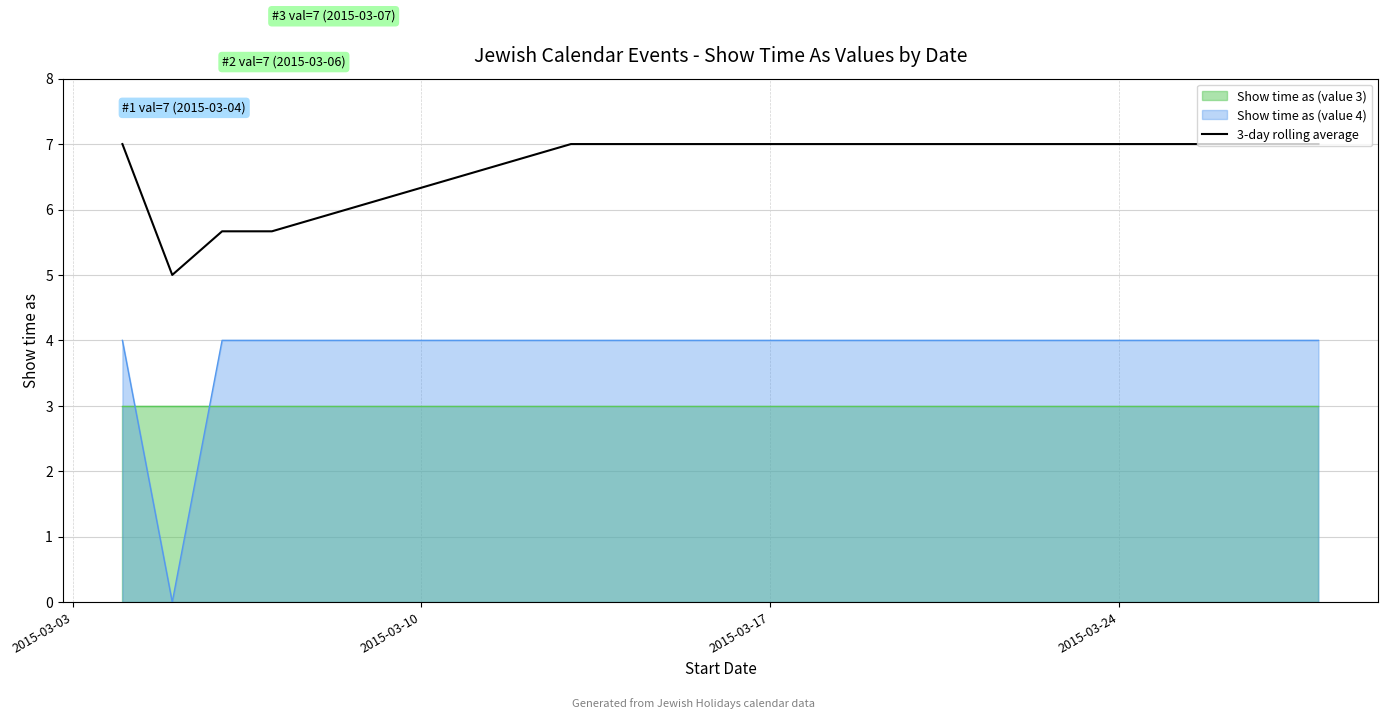

What is the value of the 7th point from the left?

7.0